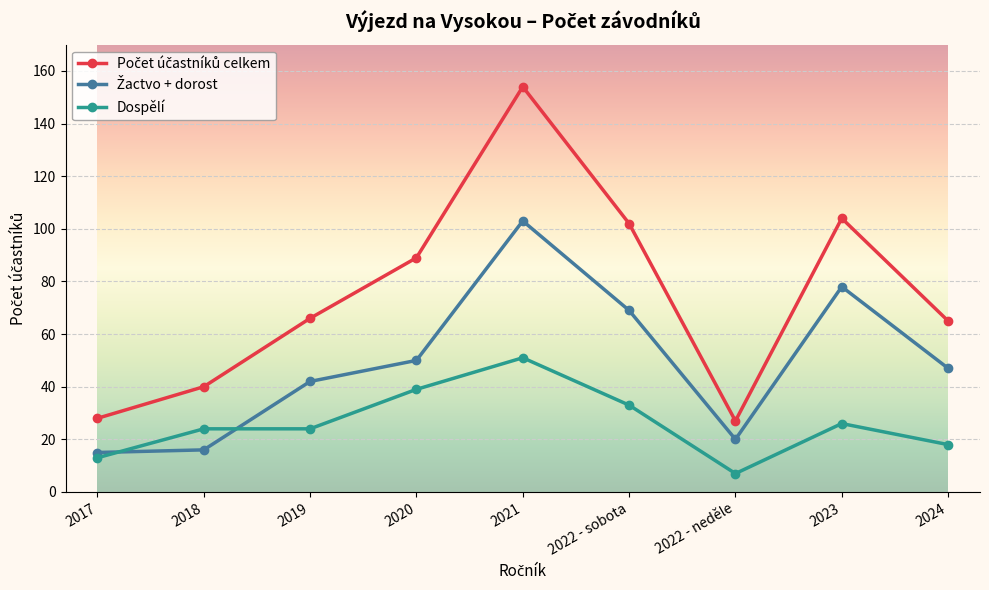

What is the average value of the Dospělí series?

26